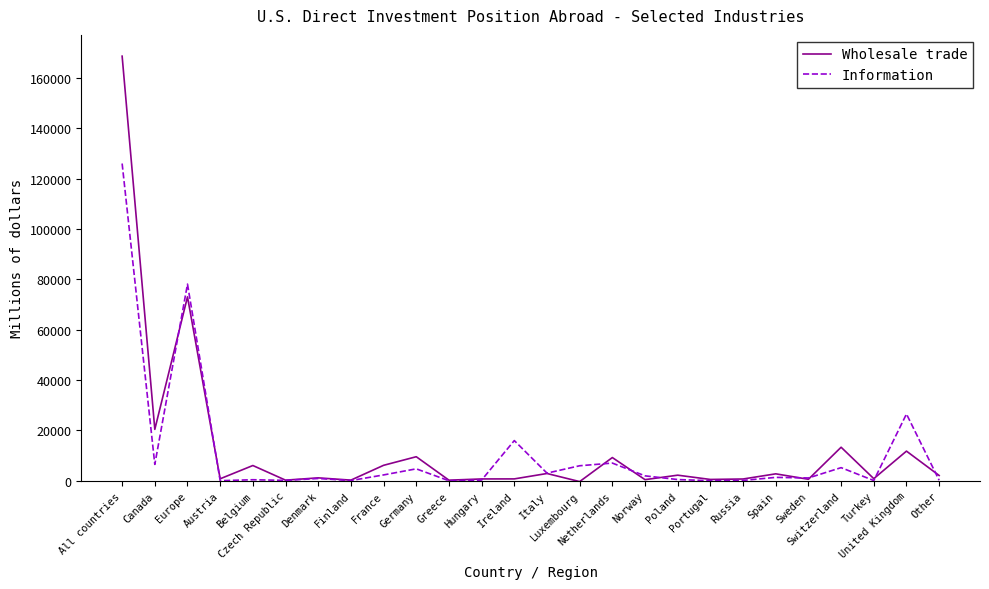

Does the chart display data point markers on the line(s)?

No